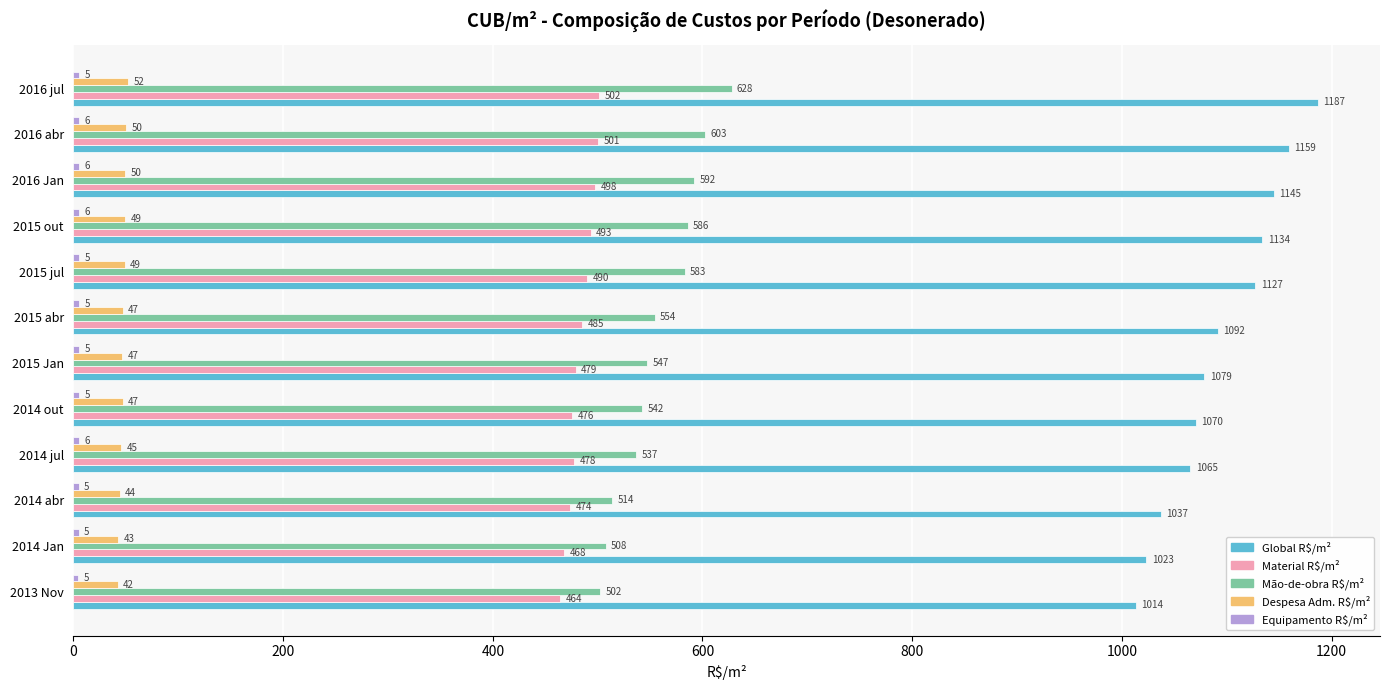

Read the Global R$/m² value at 2014 Jan.

1023.5